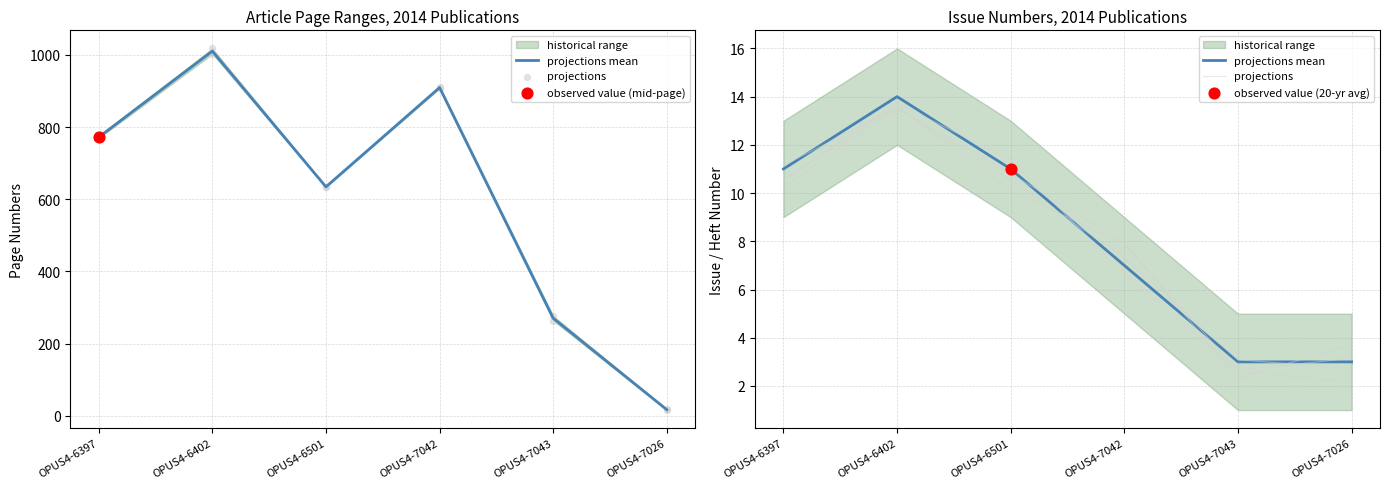

At which category is the sum across all series the highest?

OPUS4-6402